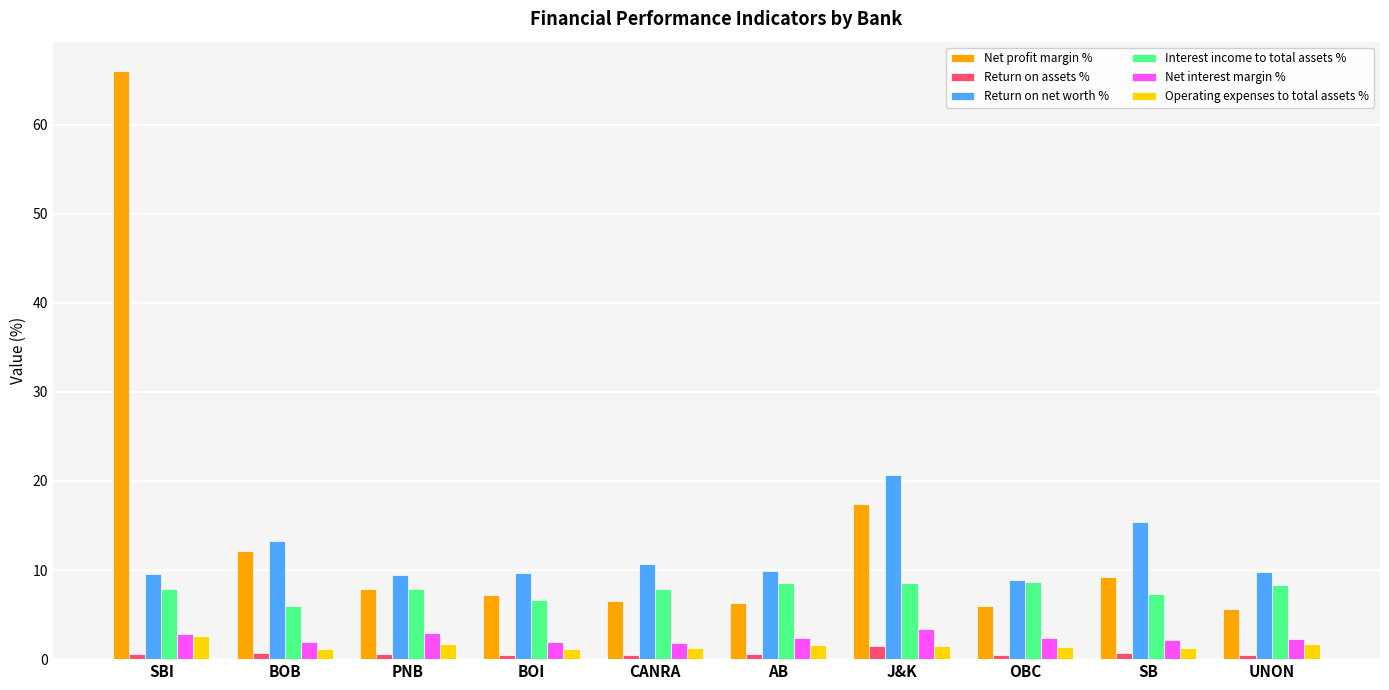

What is the minimum value for Return on assets %?

0.5